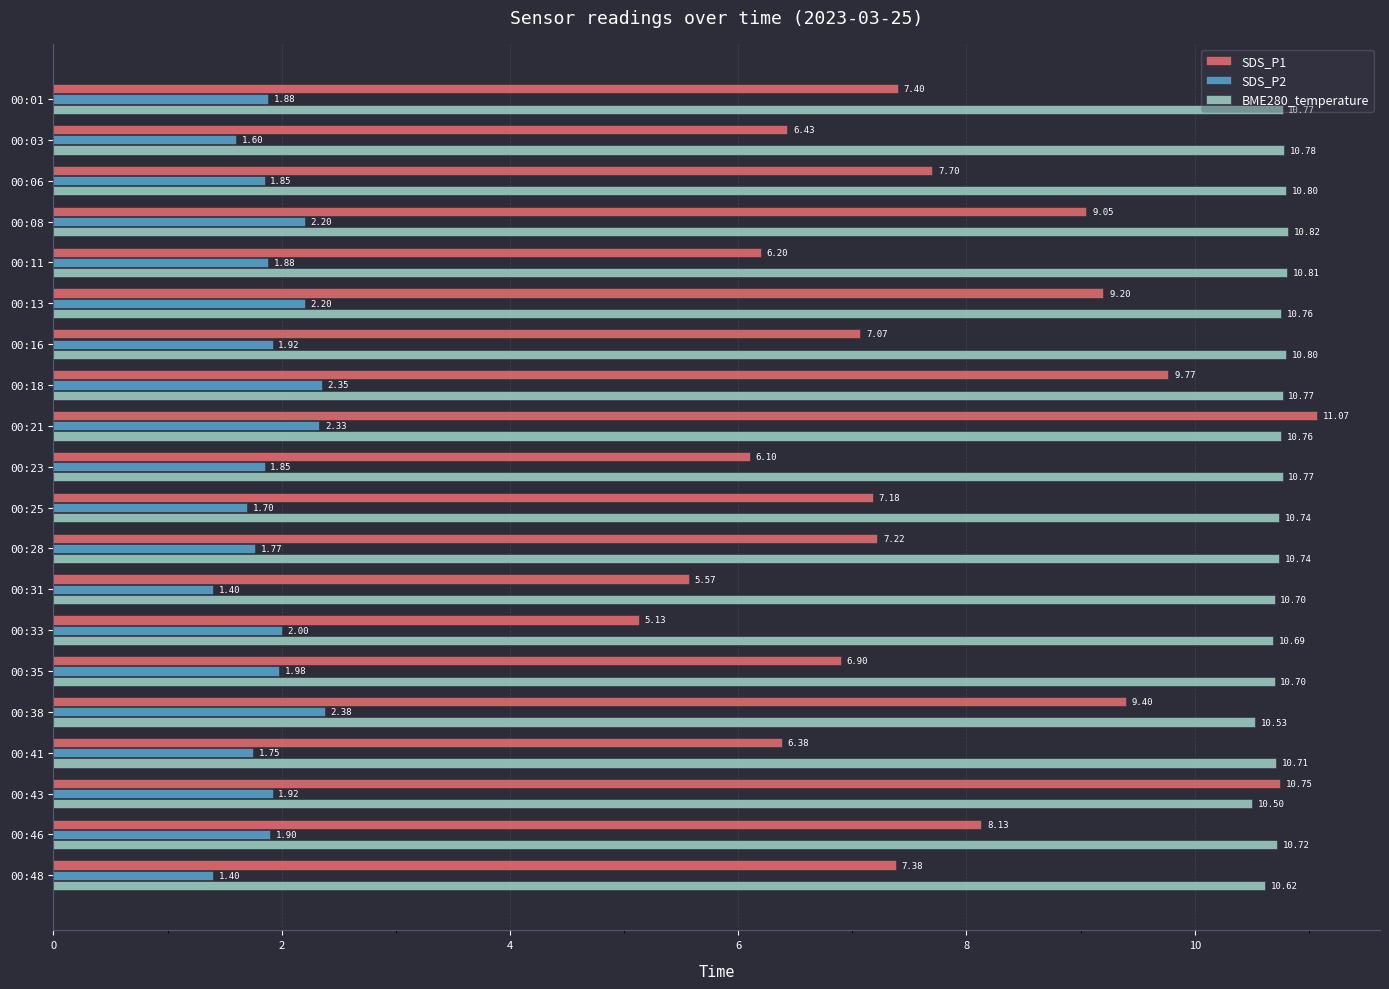

What is the spread (max minus min) of values at 00:25?

9.0